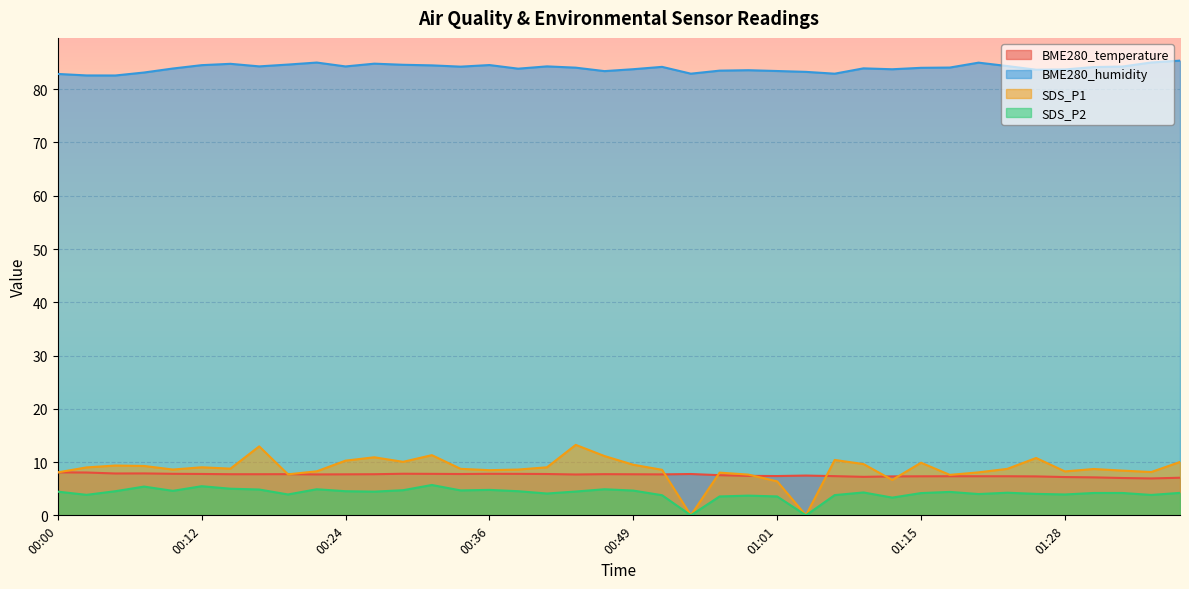

True or false: BME280_temperature and BME280_humidity intersect in this chart.

False